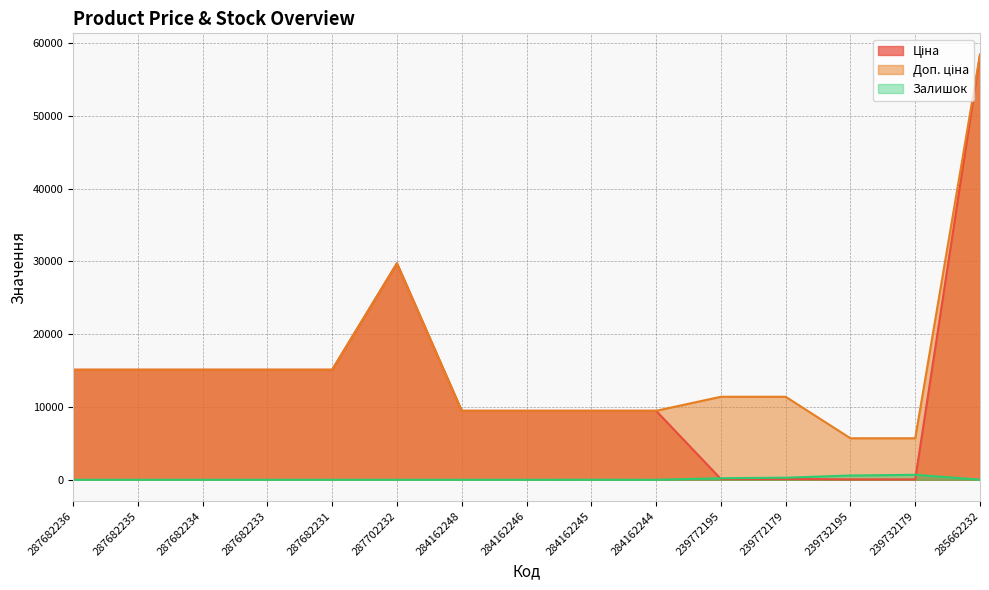

What is the difference between the maximum and minimum values in the Ціна series?

58369.5